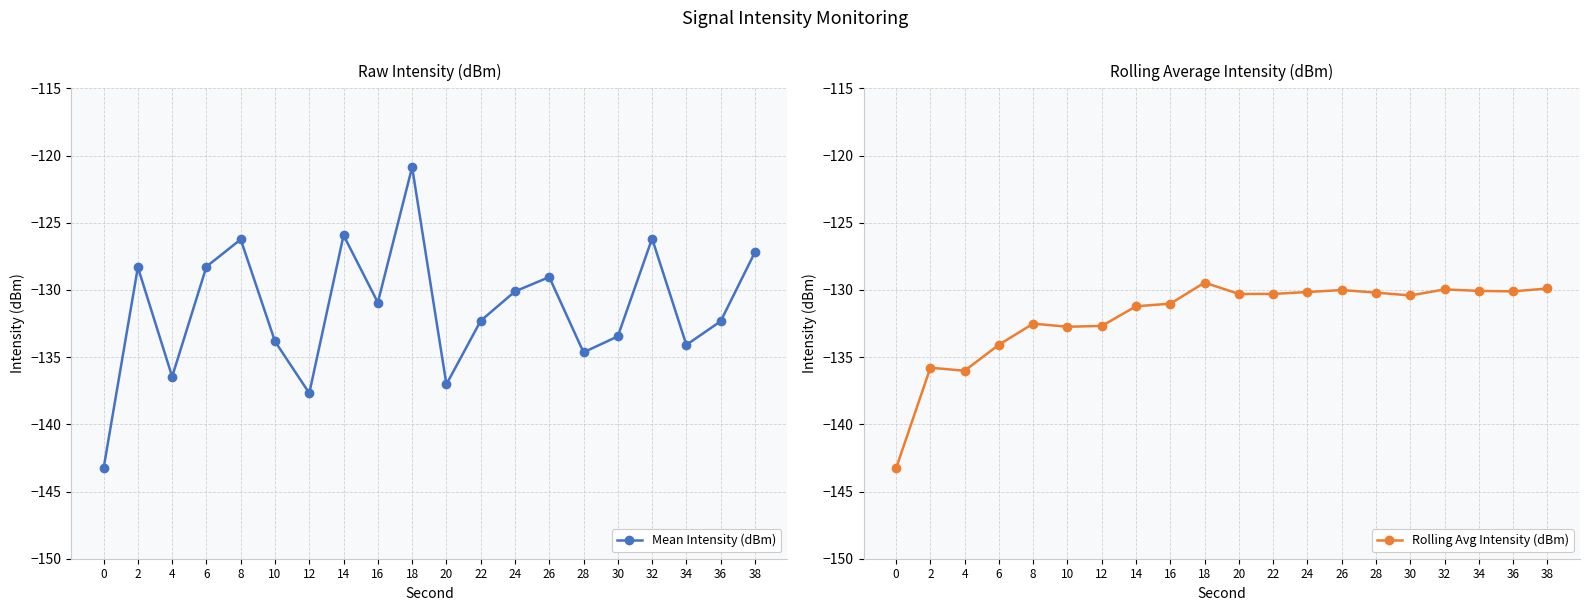

What is the sum of all Rolling Avg Intensity (dBm) values?

-2640.2